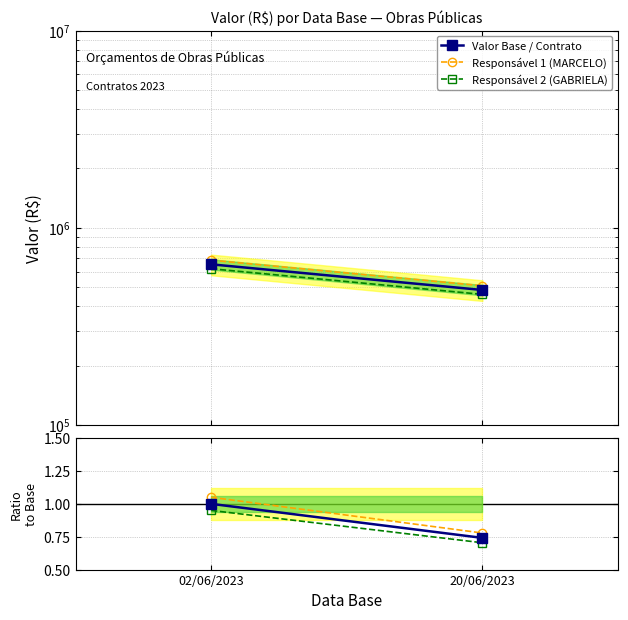

At which label is Base / Base closest to 0?

20/06/2023